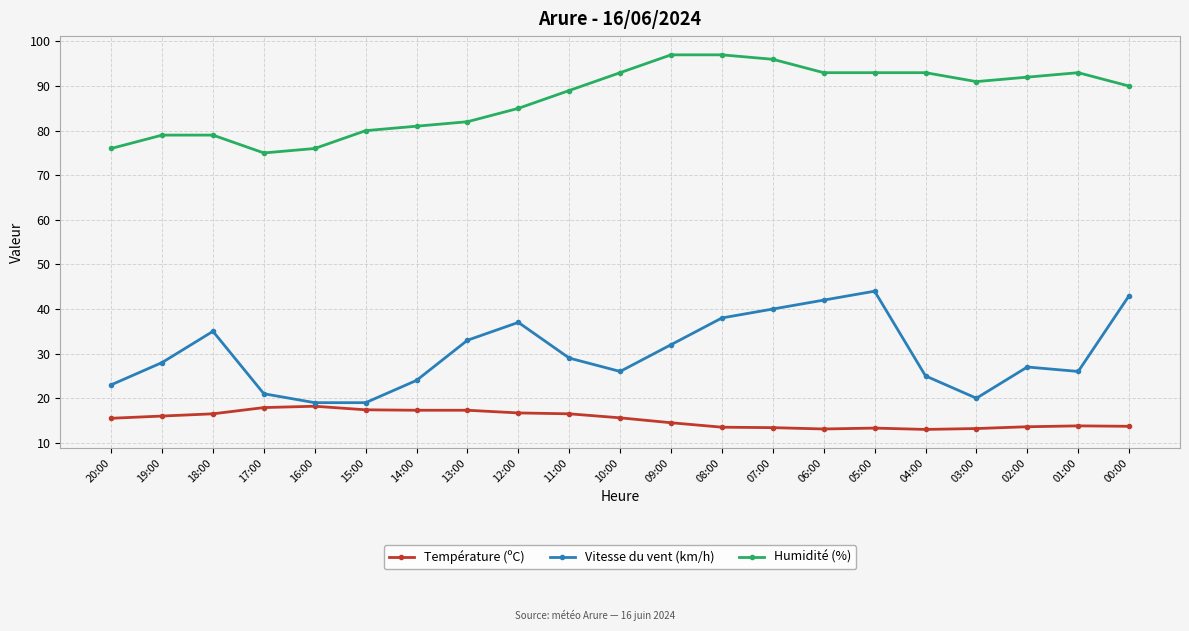

What is the spread (max minus min) of values at 11:00?

72.5